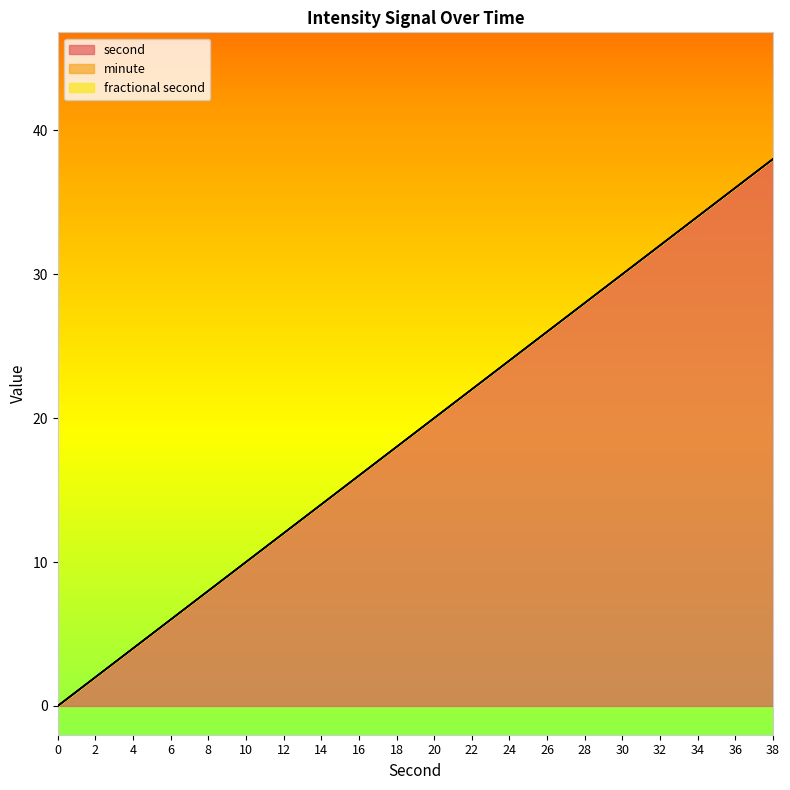

True or false: fractional second has a value of 0 at 20.

True